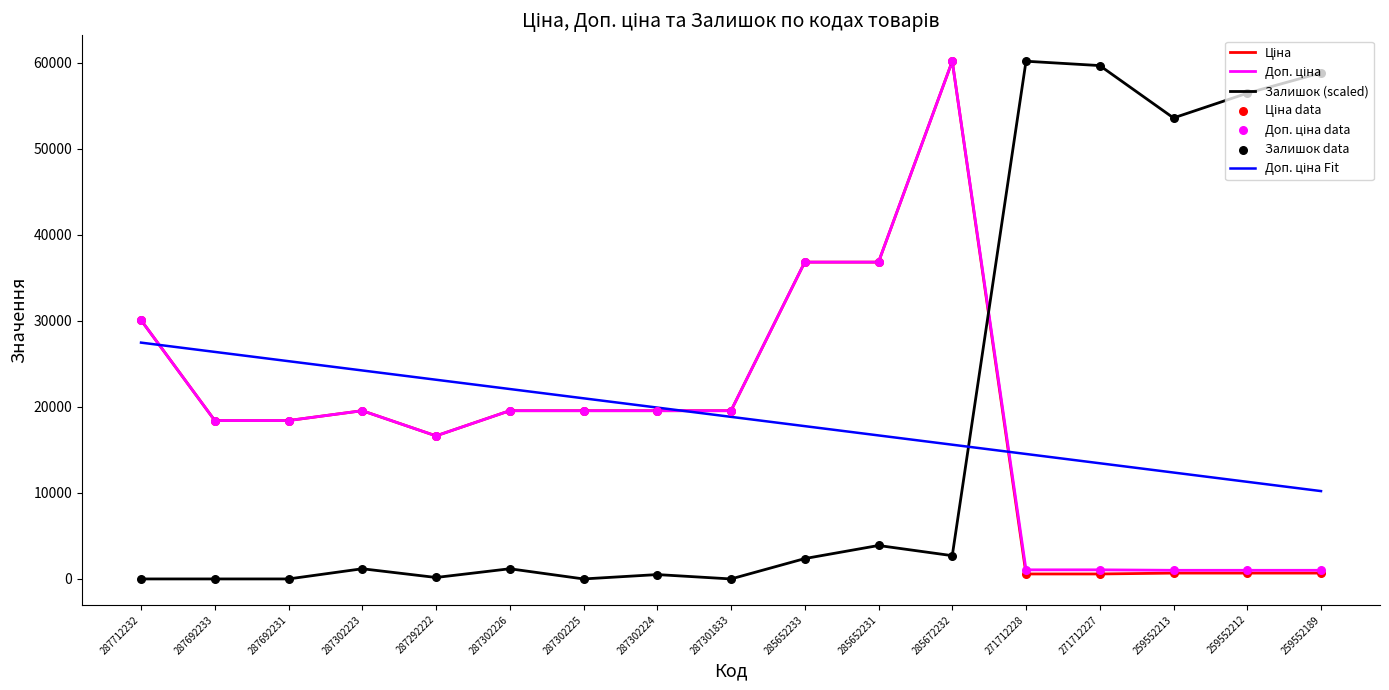

What is the maximum value shown in the chart?

60205.6